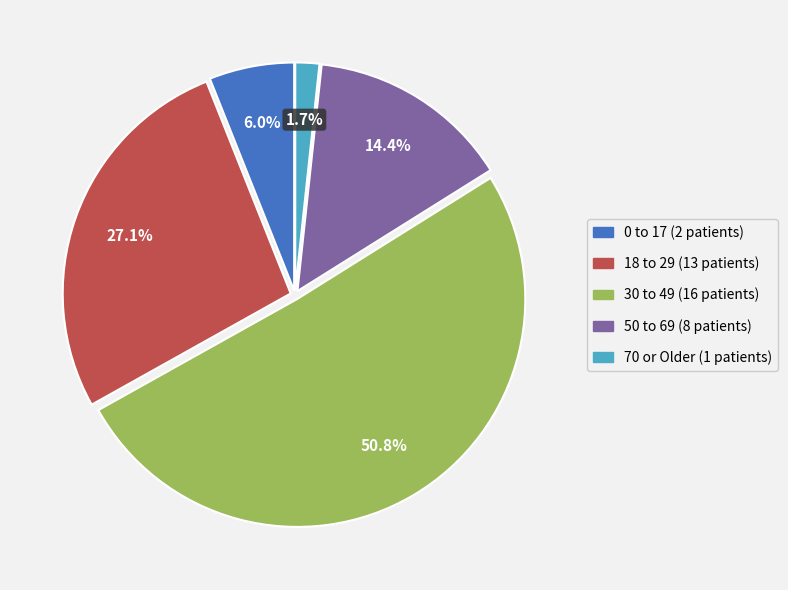

Is there any slice that represents more than half of the pie?

Yes